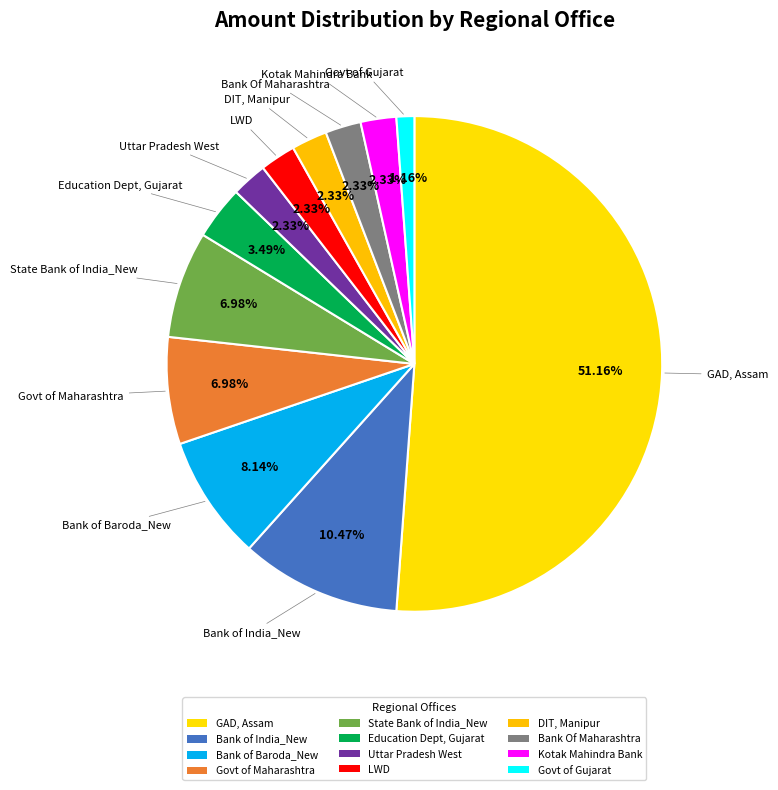

Count the number of slices in the pie.

12